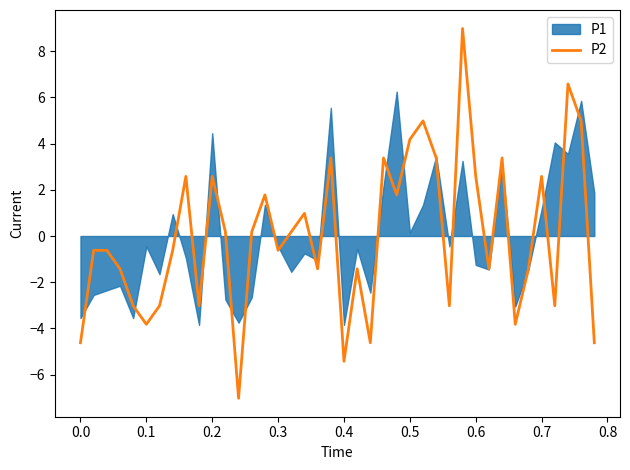

How many positive values are there?

19